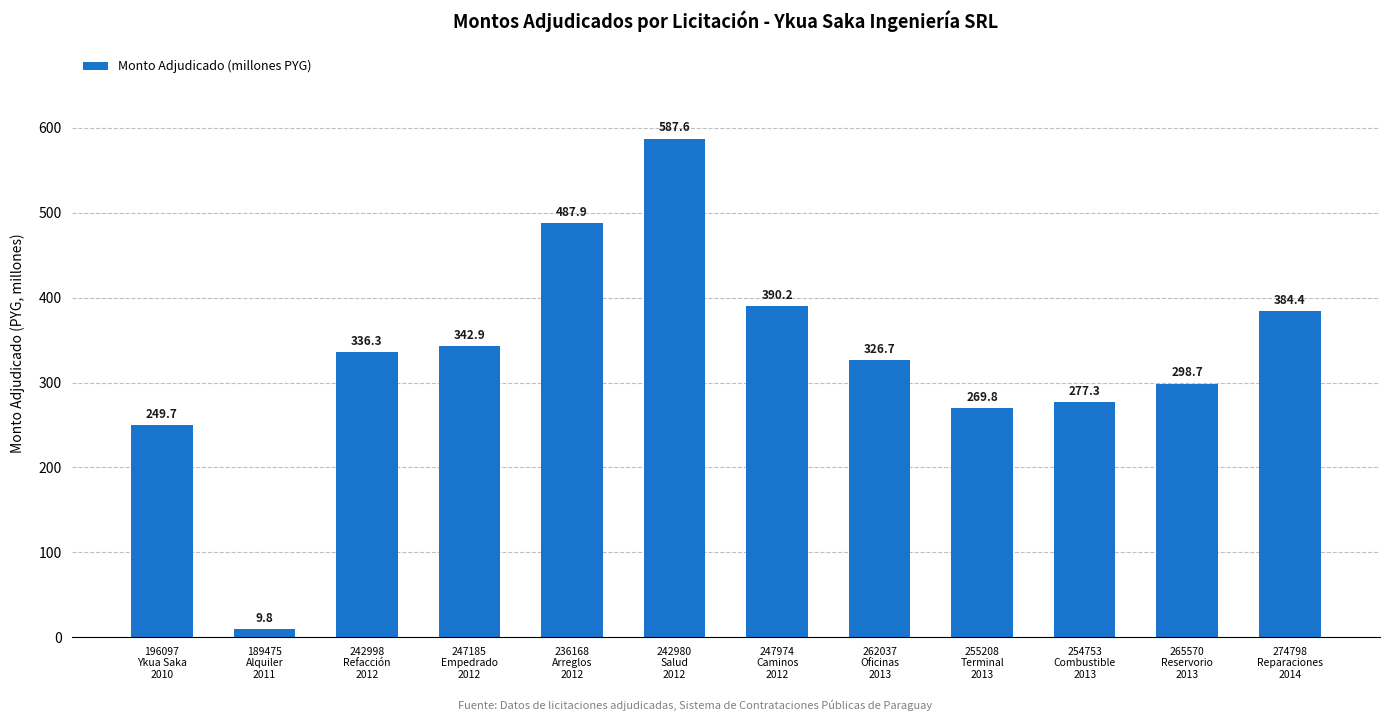

List the labels in order of value, largest first.

242980
Salud
2012, 236168
Arreglos
2012, 247974
Caminos
2012, 274798
Reparaciones
2014, 247185
Empedrado
2012, 242998
Refacción
2012, 262037
Oficinas
2013, 265570
Reservorio
2013, 254753
Combustible
2013, 255208
Terminal
2013, 196097
Ykua Saka
2010, 189475
Alquiler
2011